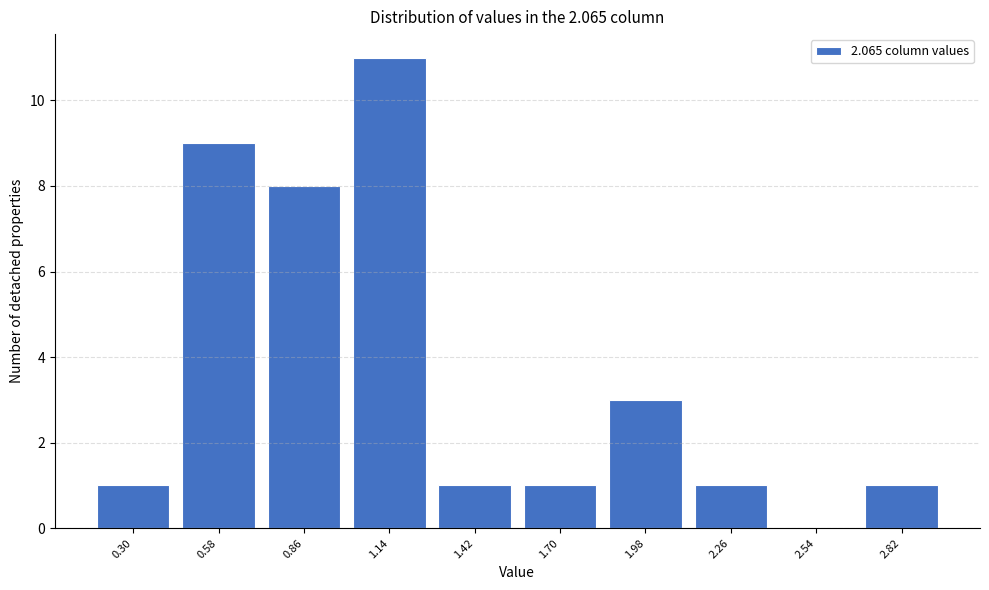

Reading right to left, what are all the values shown in this chart?

2.82=1	2.54=0	2.26=1	1.98=3	1.70=1	1.42=1	1.14=11	0.86=8	0.58=9	0.30=1